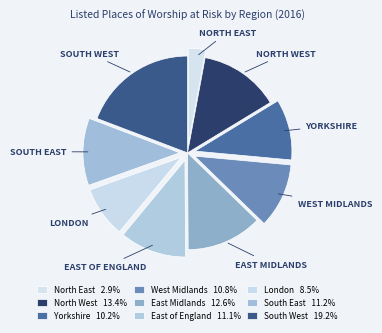

Which category has the smallest portion of the pie?

North East